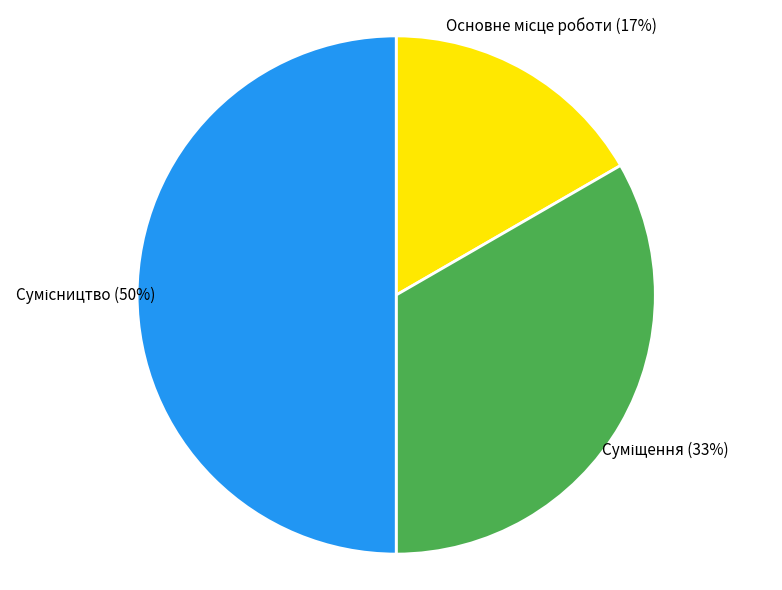

To the nearest percent, what is the difference between the largest and smallest slice percentages?

33%